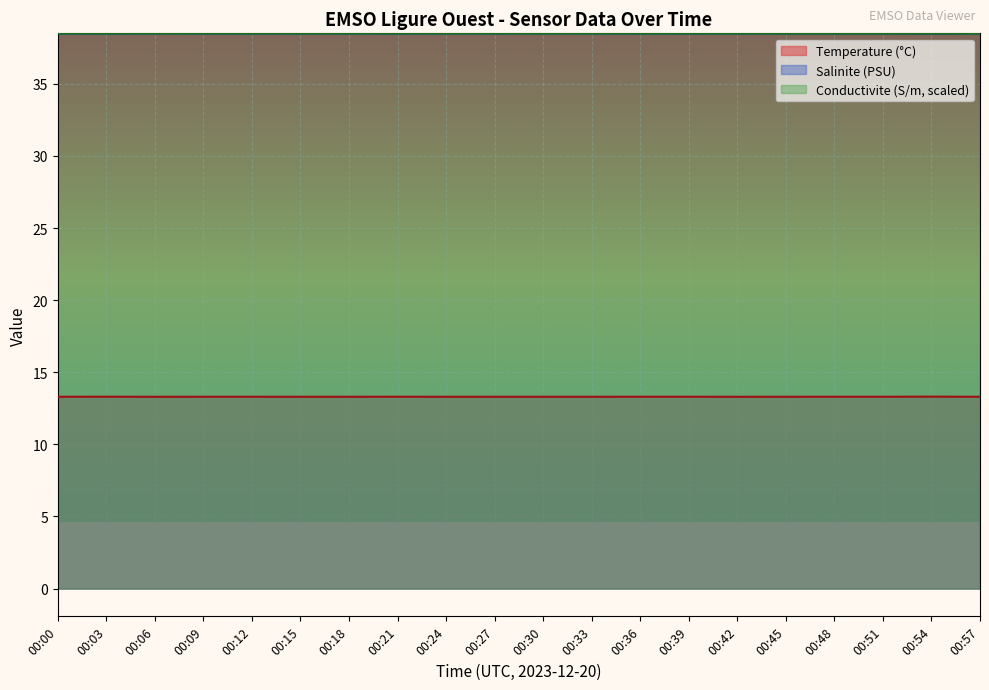

At which label is Temperature closest to 13?

00:06